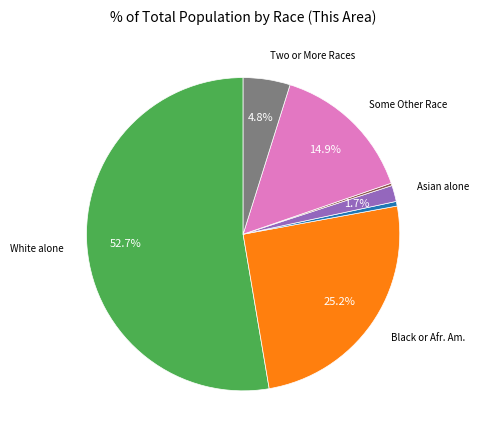

Is there a majority slice in this chart?

Yes